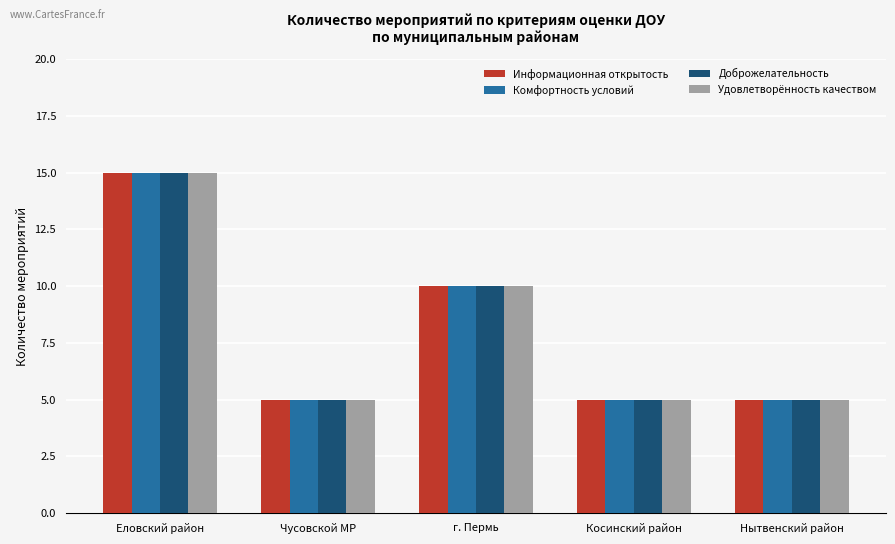

What is the difference between the second highest and minimum values in the Комфортность условий series?

5